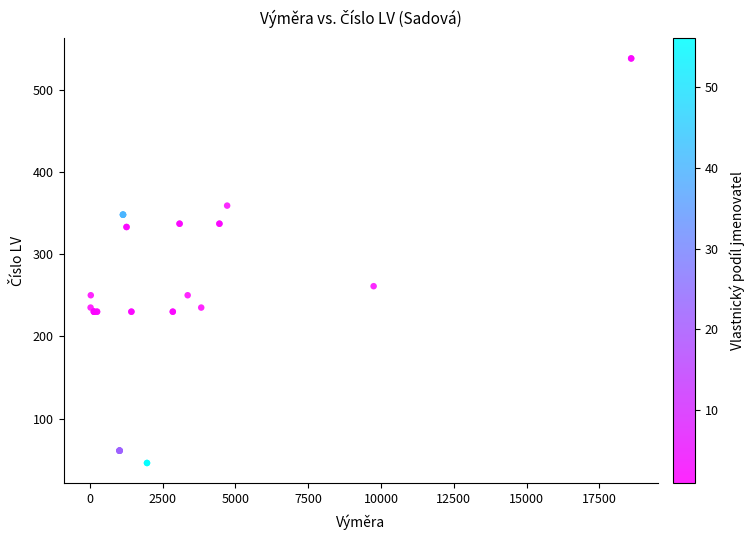

What Y value in the scatter plot is closest to 292?

261